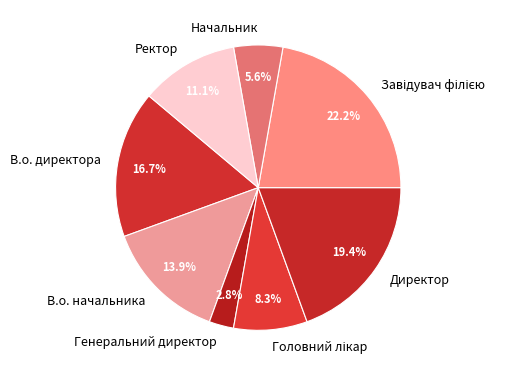

What is the ratio of the value at Директор to the value at Начальник?

3.5